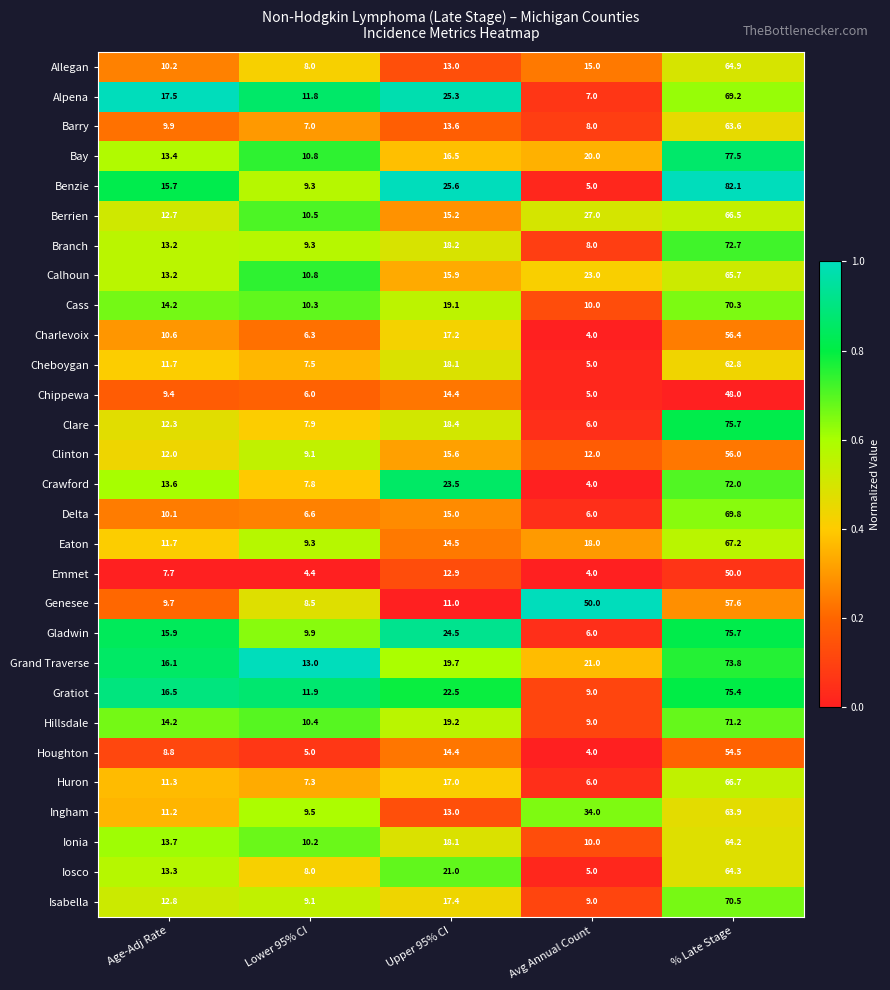

True or false: Crawford has a value of 21.0 at Age-Adj Rate.

False